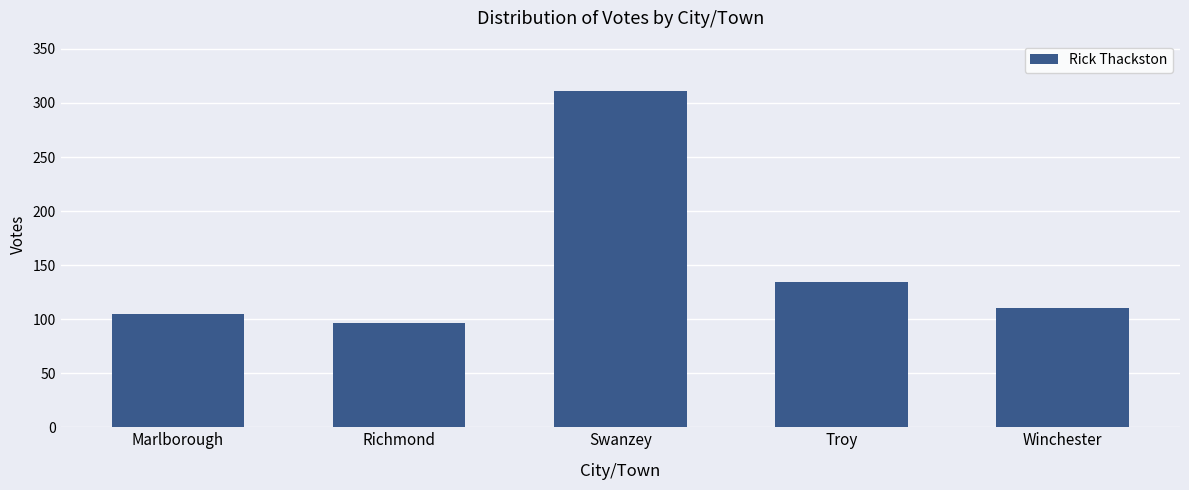

Count the number of categories in the chart.

5